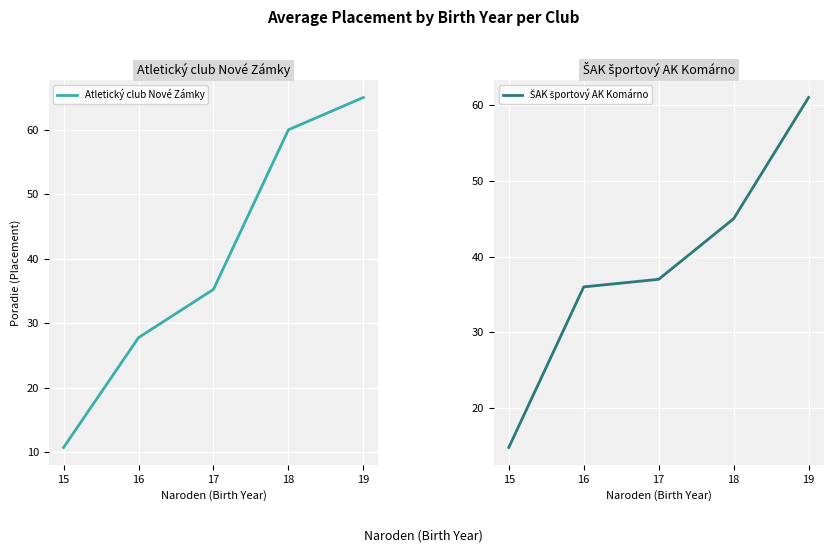

Reading left to right, list all the values displayed in this chart.

Atletický club Nové Zámky: 15=10.8	16=27.8	17=35.3	18=60.0	19=65.0
ŠAK športový AK Komárno: 15=14.8	16=36.0	17=37.0	18=45.0	19=61.0